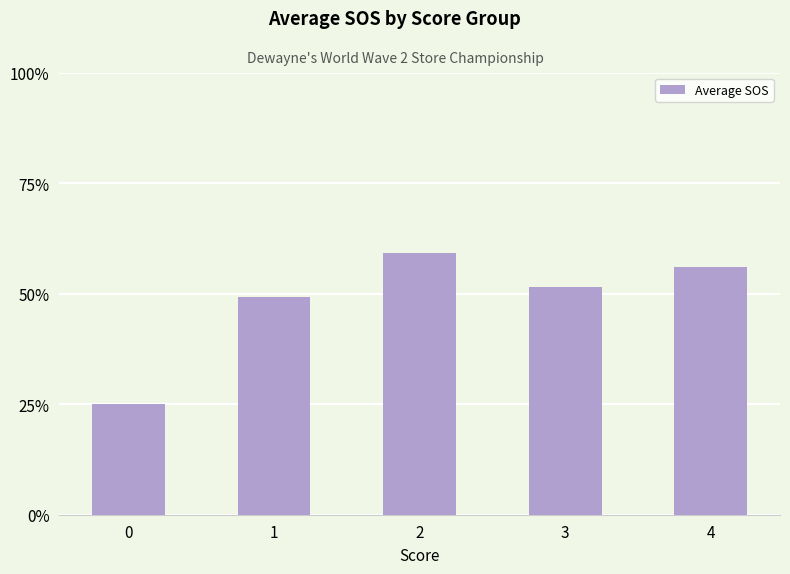

What is the smallest value displayed?

0.2